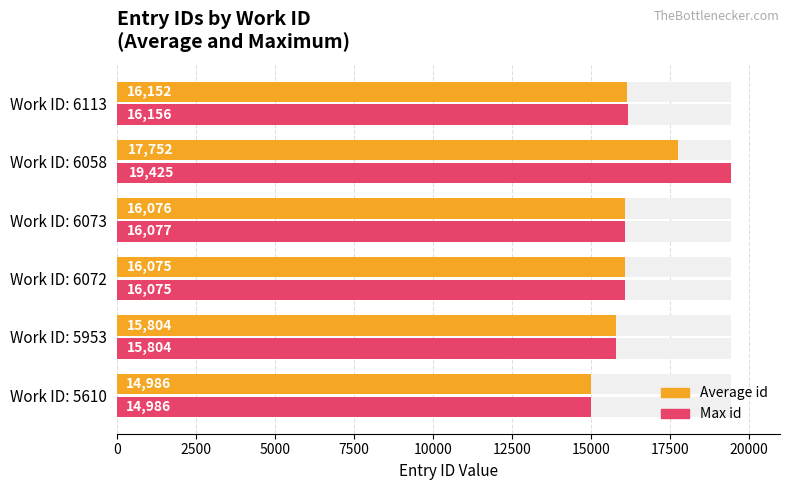

Is it true that Average id equals 27079.7 at Work ID: 6072?

False